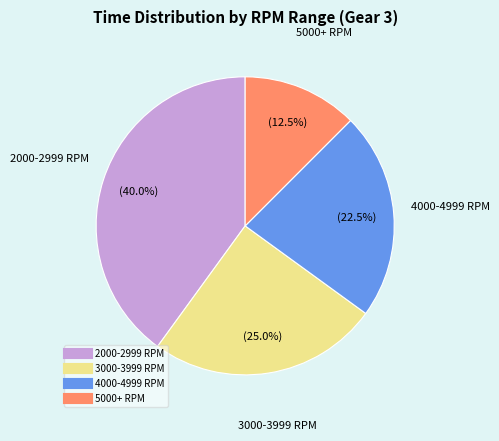

Does any single category account for the majority?

No